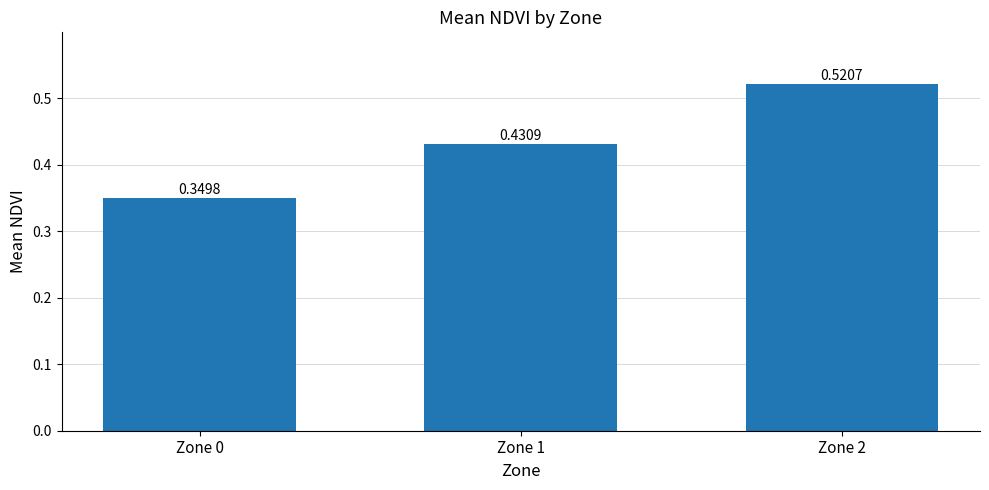

How many distinct data groups are displayed?

1